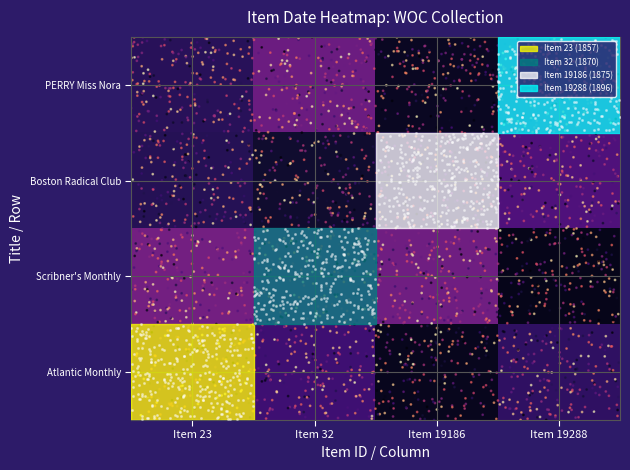

At how many categories does at least one series exceed 0?

4